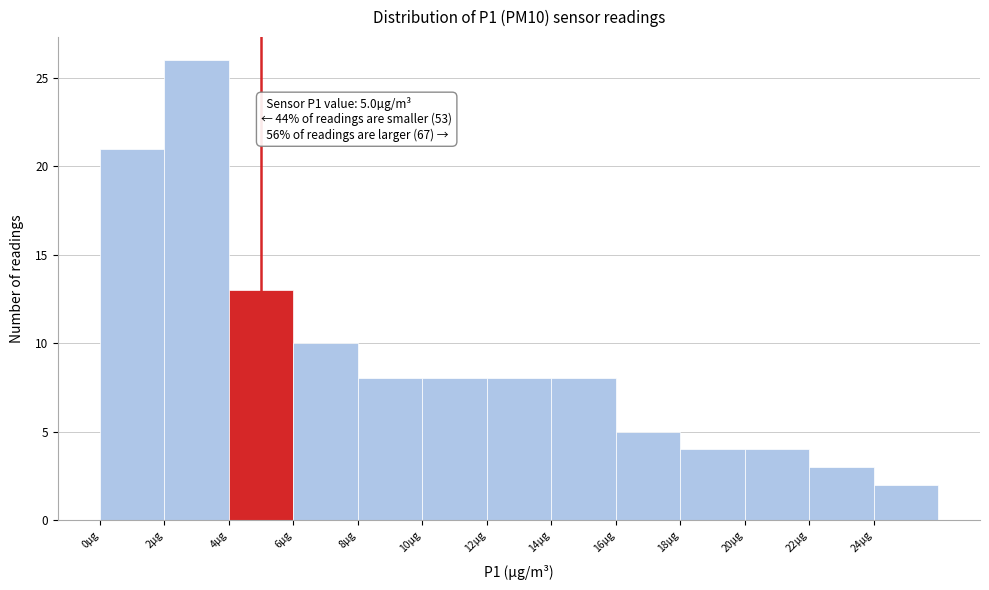

Which range on the x-axis has the tallest bar?

2 to 4